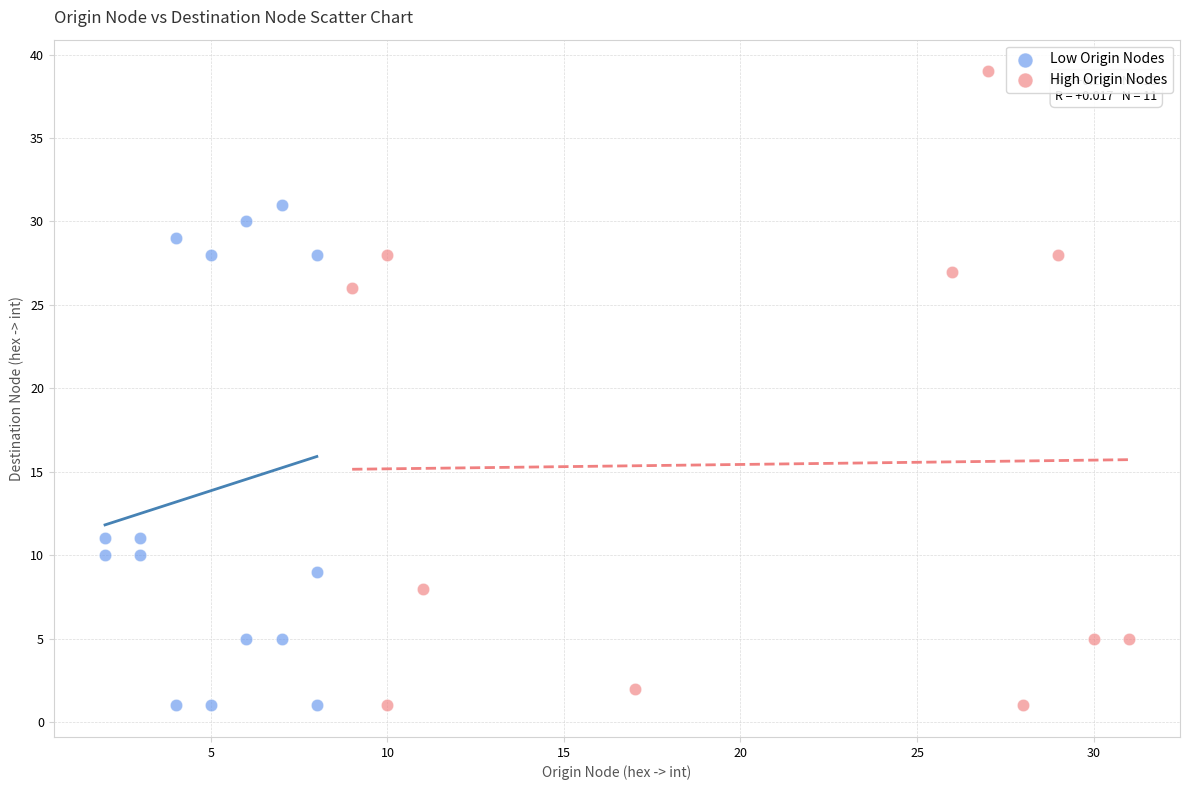

Which series reaches the maximum Y coordinate?

High Origin Nodes